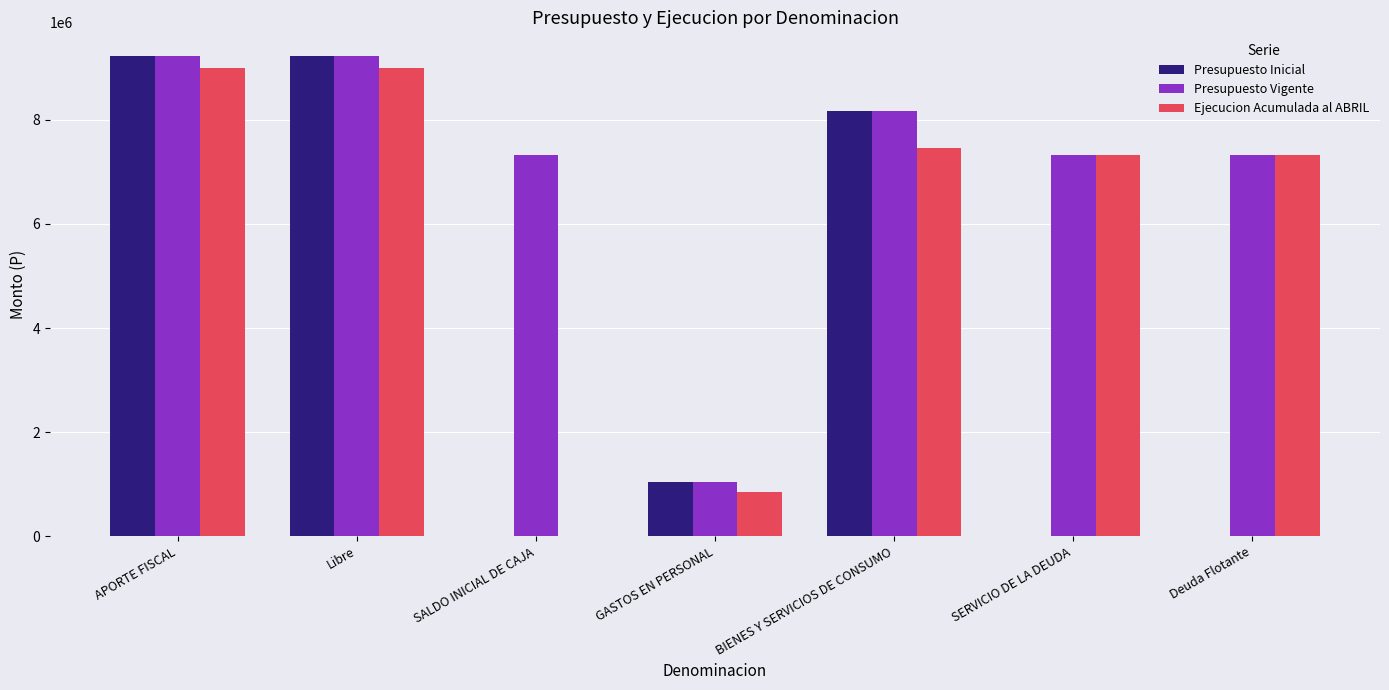

How many data points does each series have?

7